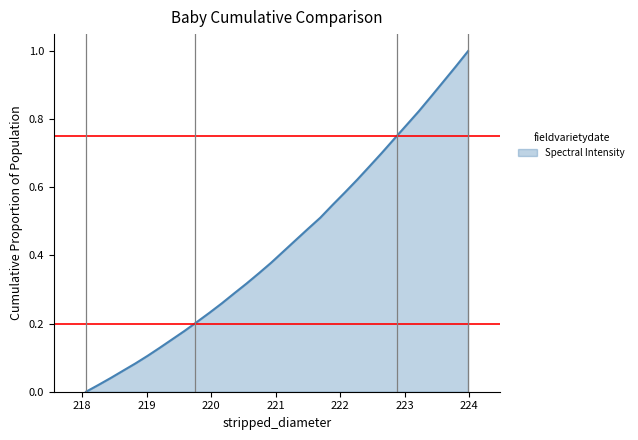

How many lines are shown in the chart?

1